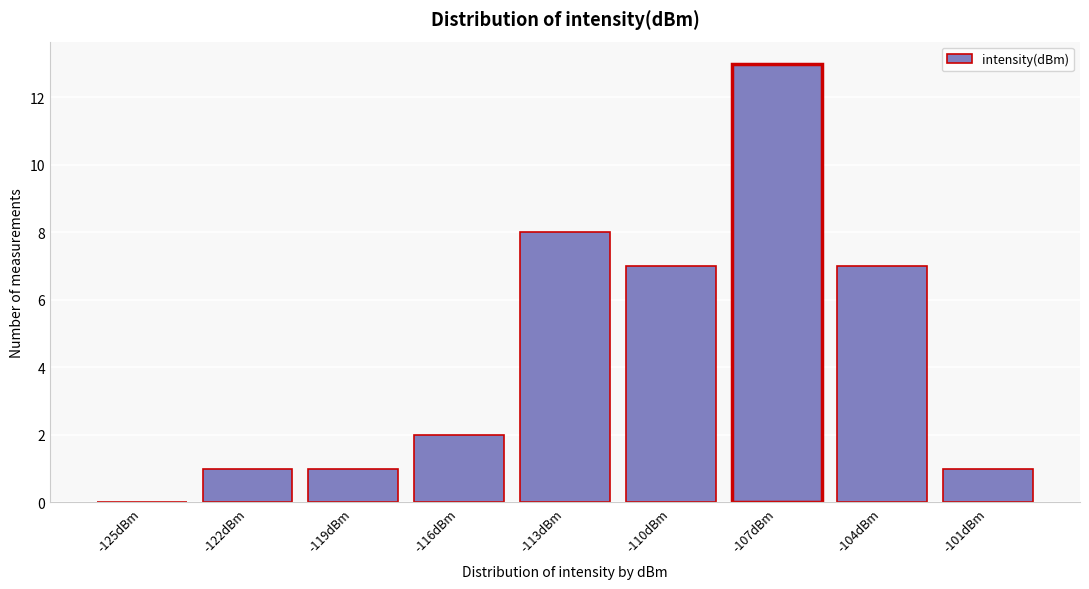

Reading left to right, what are all the values shown in this chart?

-125dBm=0	-122dBm=1	-119dBm=1	-116dBm=2	-113dBm=8	-110dBm=7	-107dBm=13	-104dBm=7	-101dBm=1